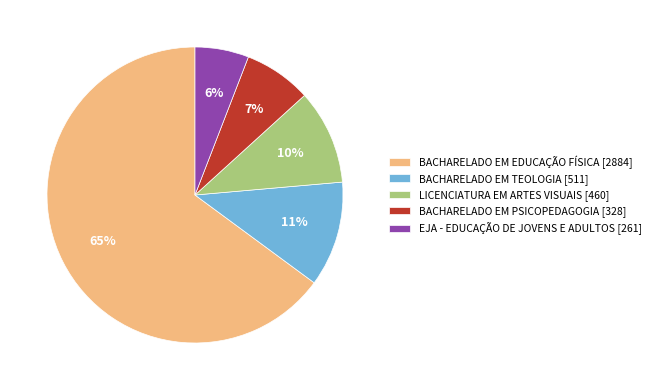

Between BACHARELADO EM EDUCAÇÃO FÍSICA [2884] and BACHARELADO EM PSICOPEDAGOGIA [328], which is larger?

BACHARELADO EM EDUCAÇÃO FÍSICA [2884]